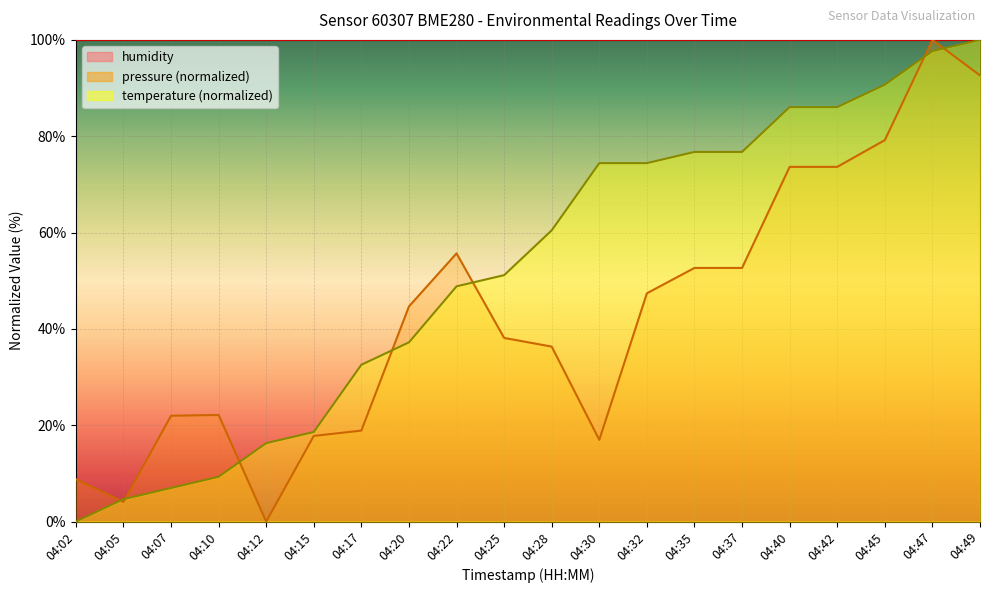

What is the average value of the temperature series?

52.4